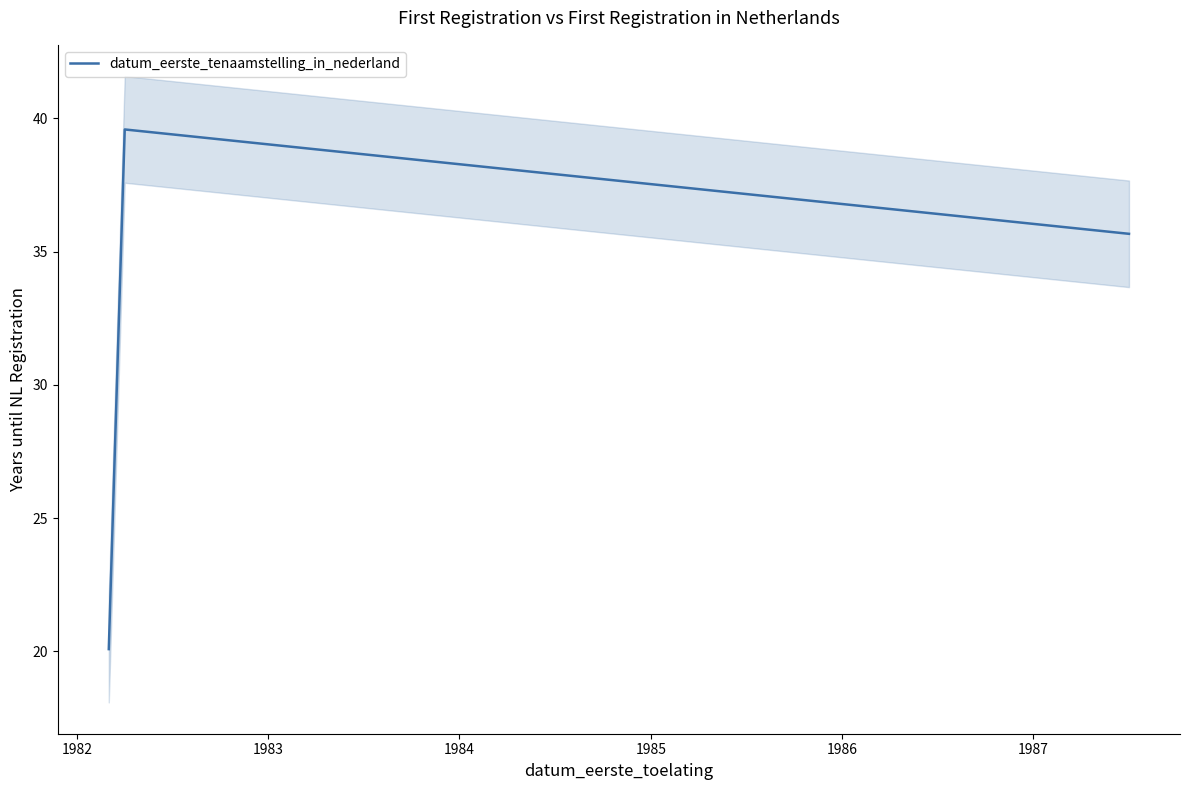

Where does the data first go above 35?

1982